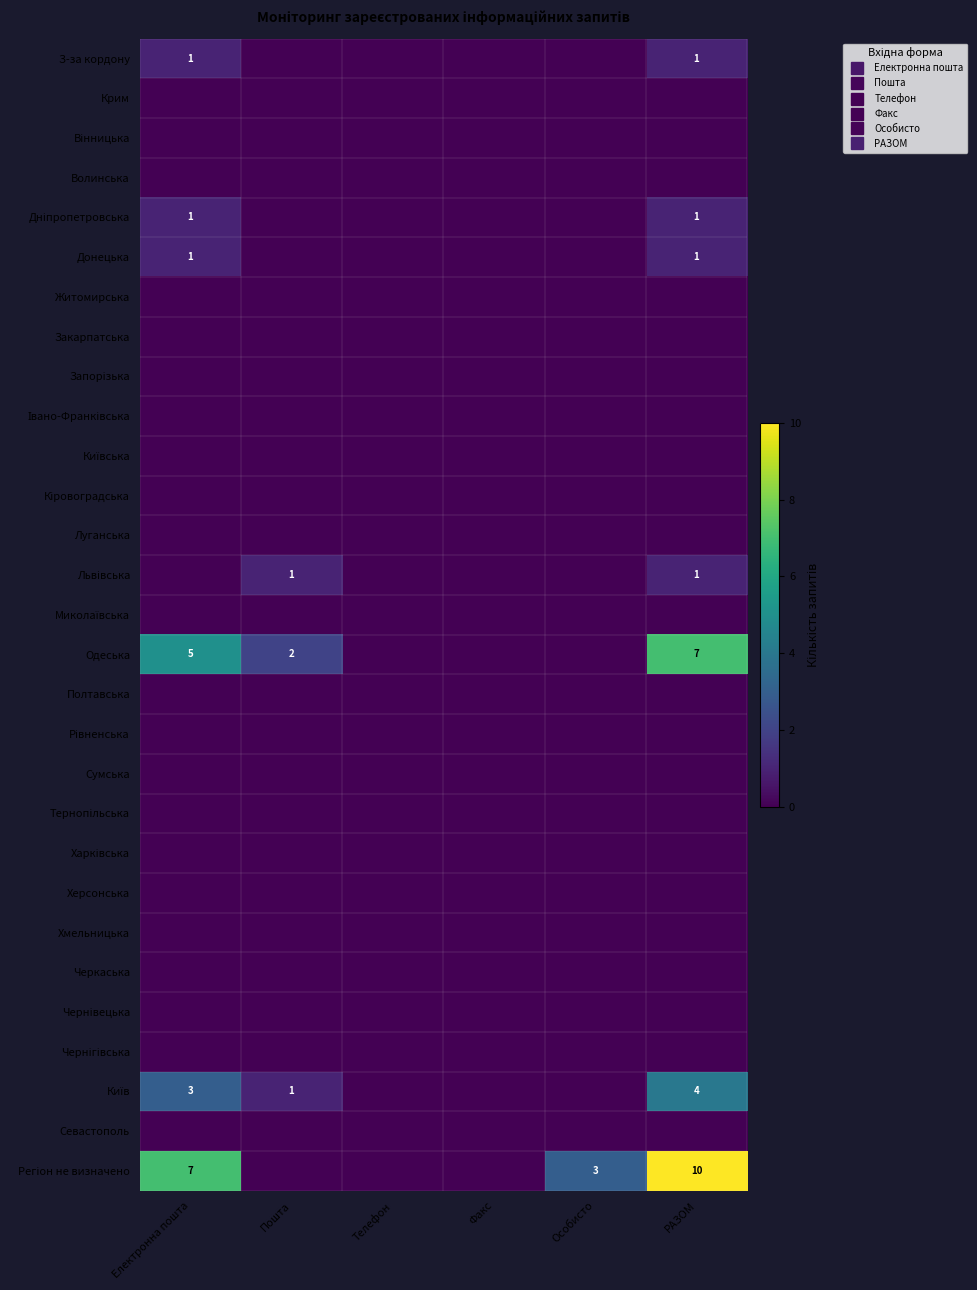

Which series has the largest range (max minus min)?

Регіон не визначено